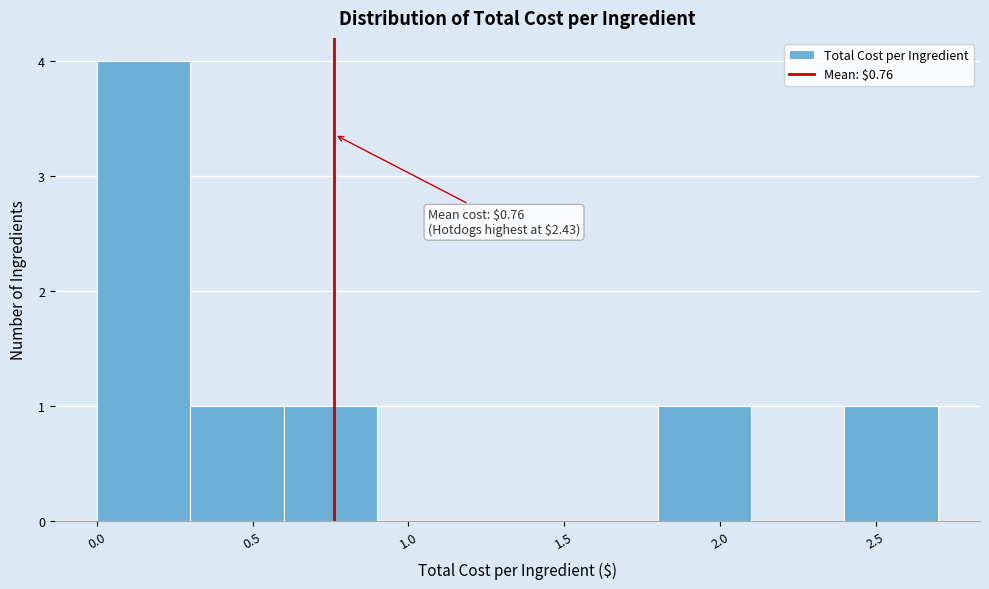

Which range on the x-axis has the tallest bar?

0.0 to 0.3